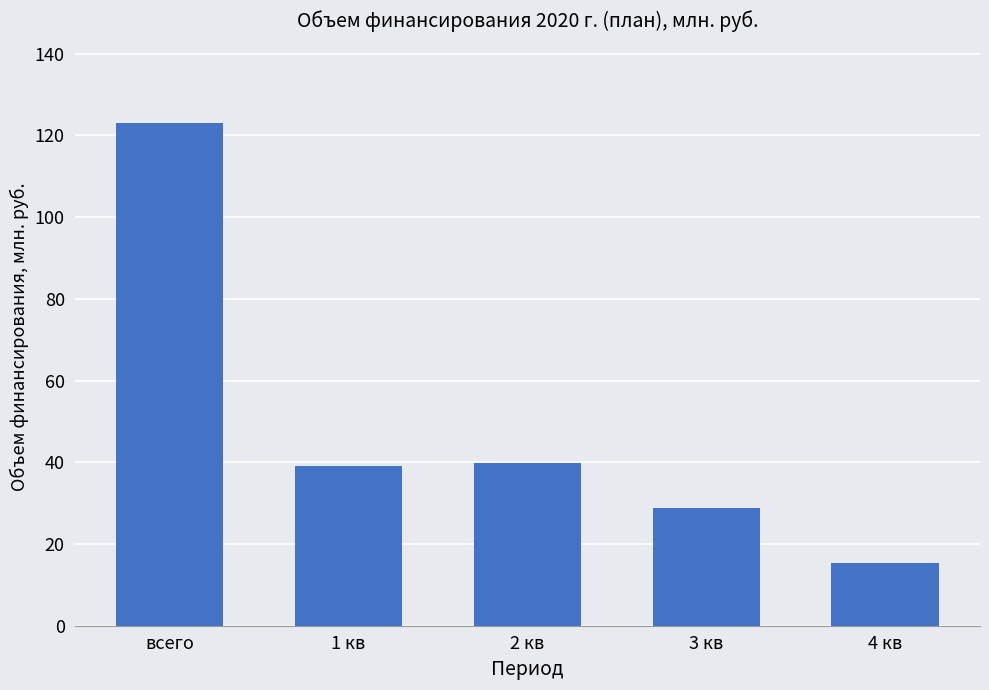

Count the number of categories in the chart.

5